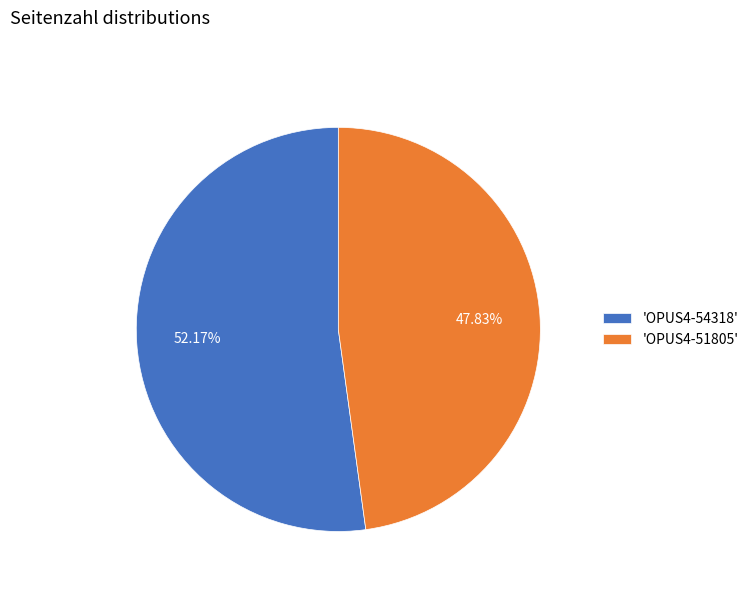

To the nearest percent, what is the difference between the largest and smallest slice percentages?

4%